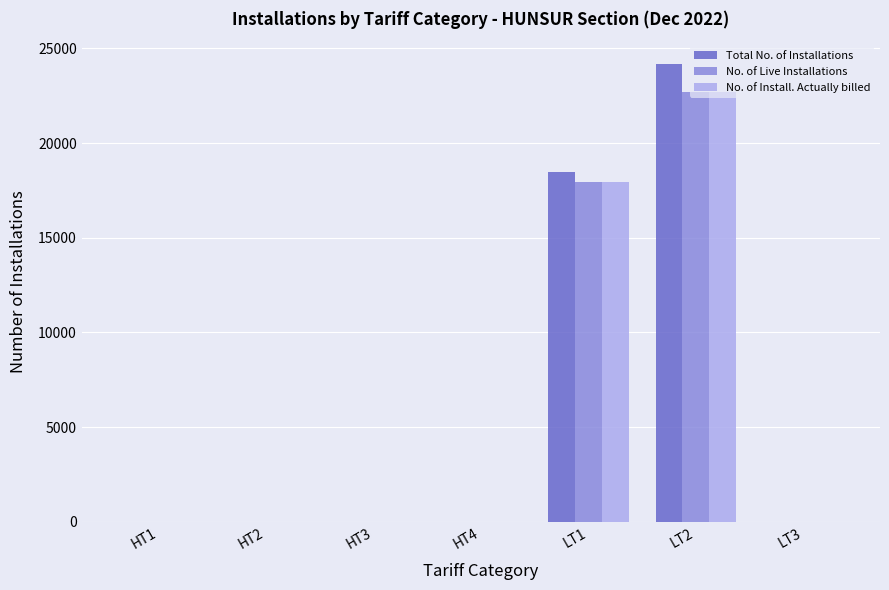

Count the number of data series in this chart.

3